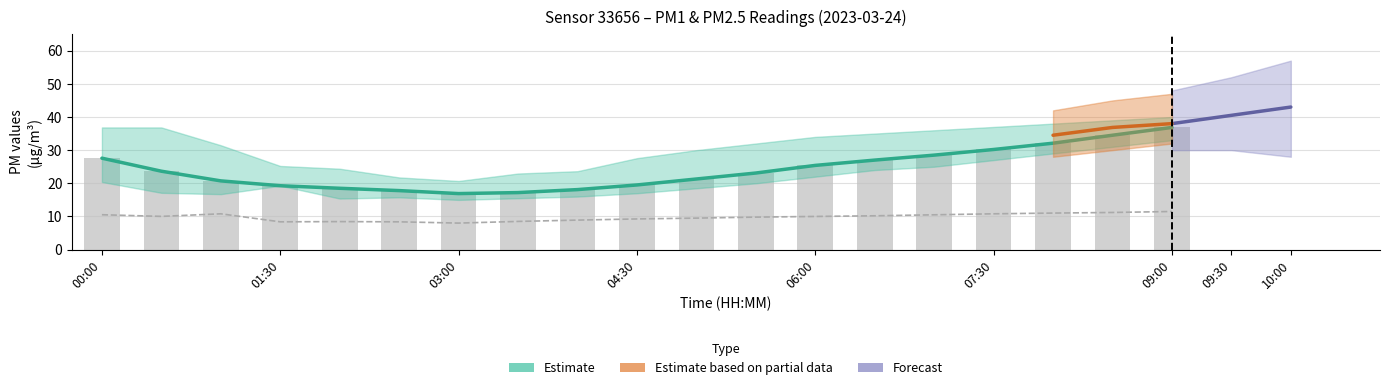

At which category is the sum across all series the highest?

09:00